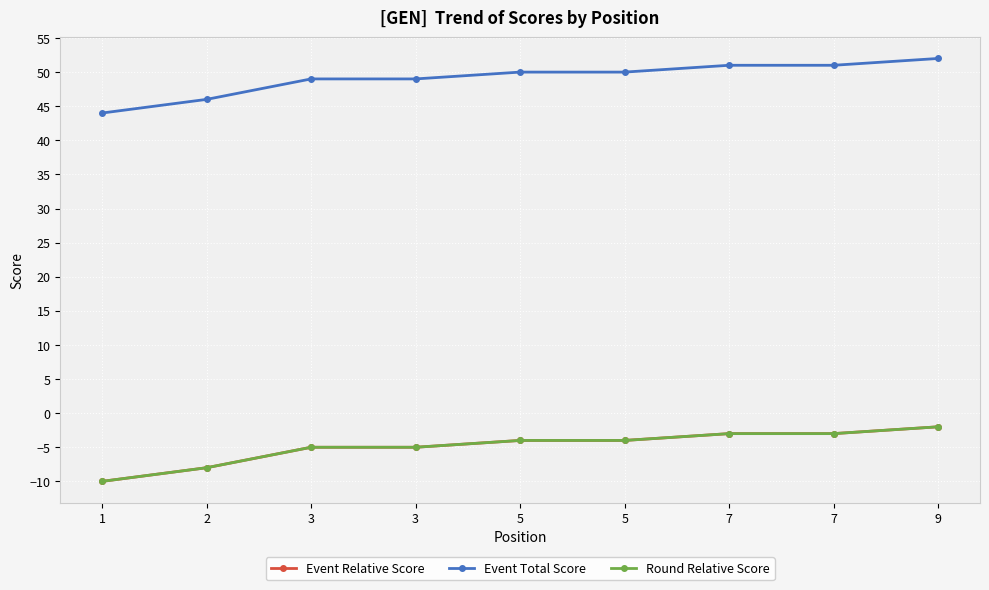

True or false: Event Relative Score and Event Total Score intersect in this chart.

False